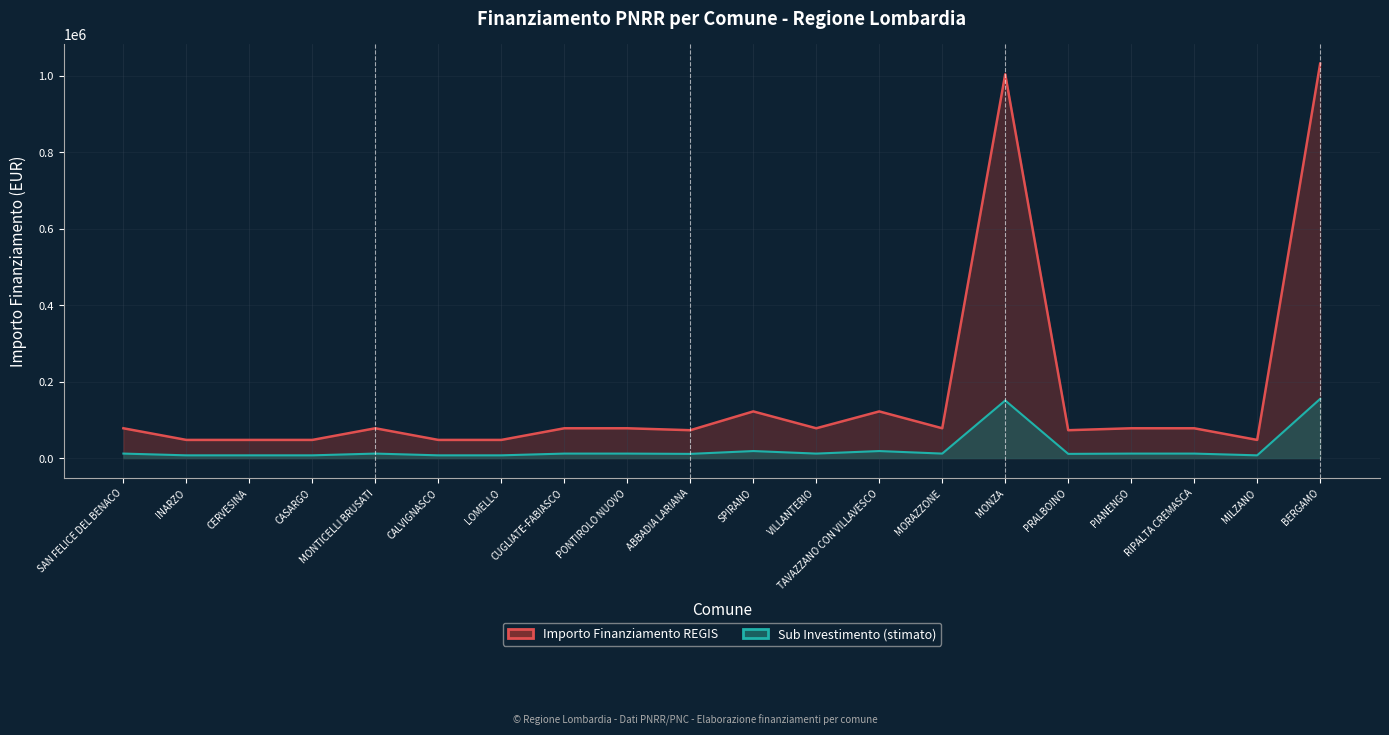

What is the total value across all series at PRALBOINO?

83752.2